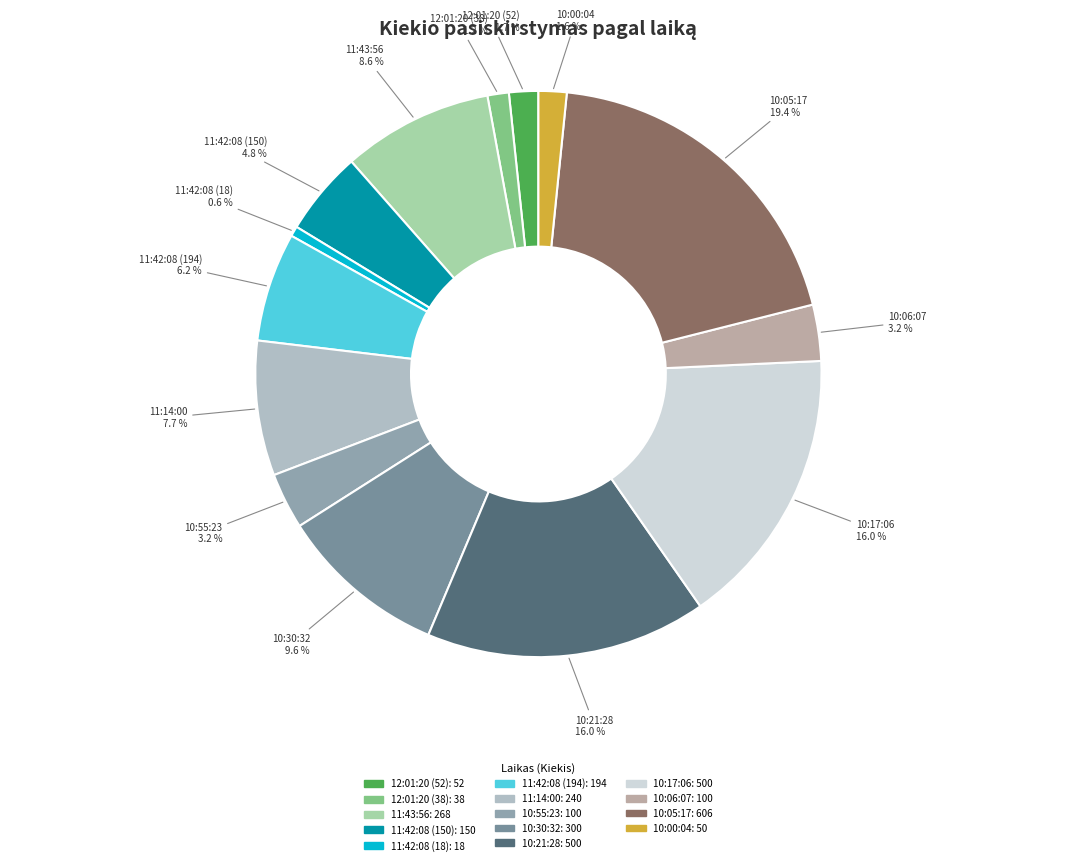

What is the largest slice in the pie chart?

10:05:17